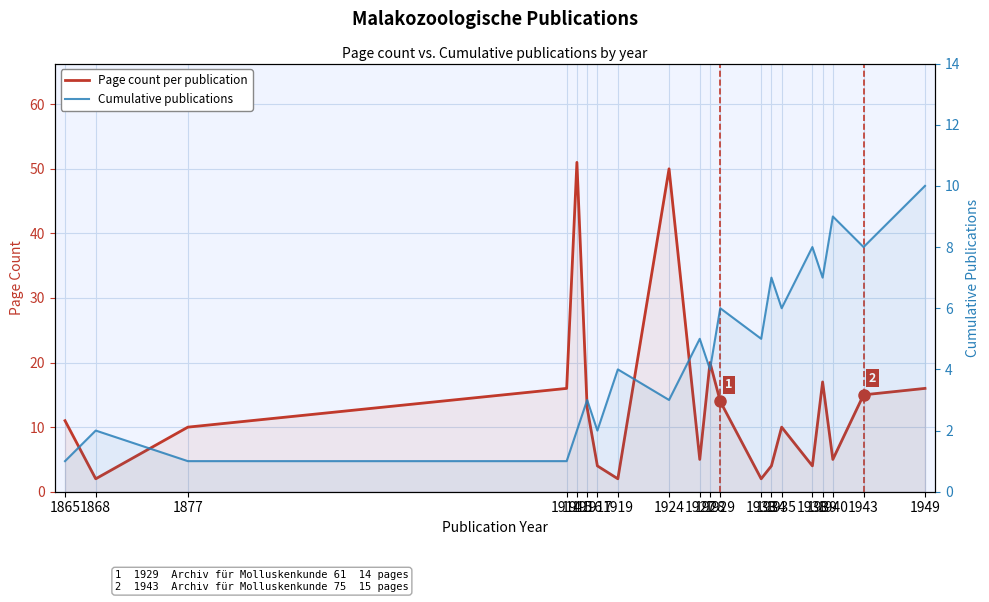

How many interior local valleys does the Page count per publication series have?

6